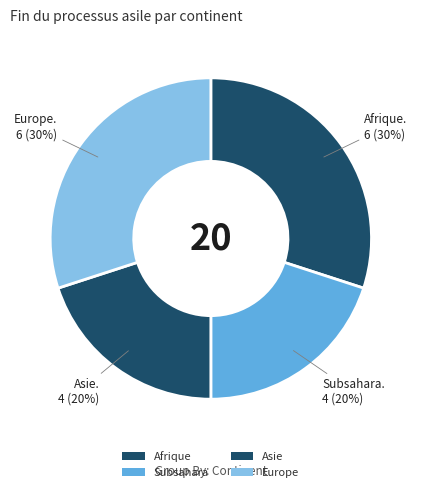

Is it true that Subsahara is 7% of the pie?

False